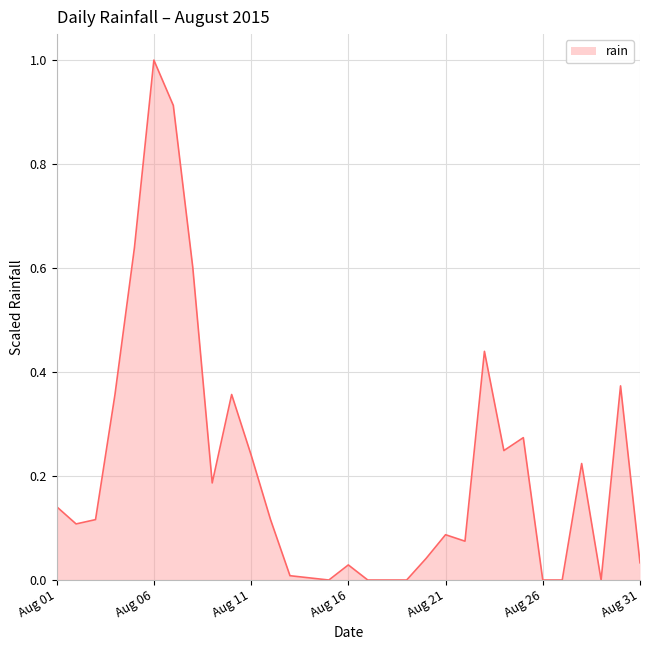

What is the sum of all values?

6.6